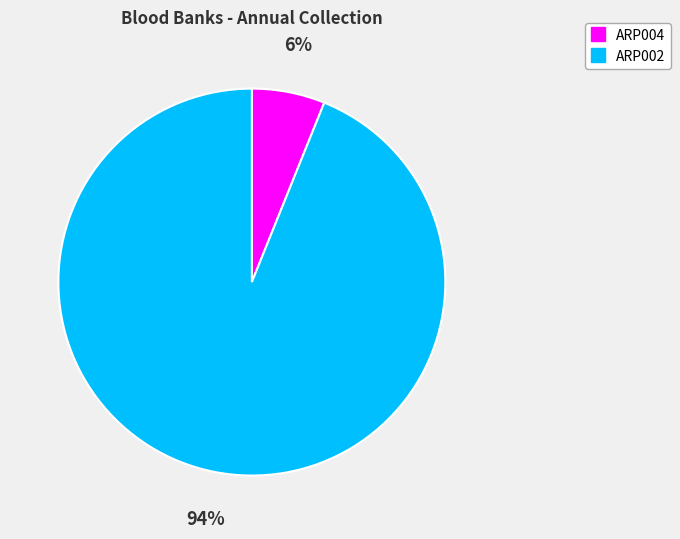

What percentage is the ARP004 slice, to the nearest percent?

6%